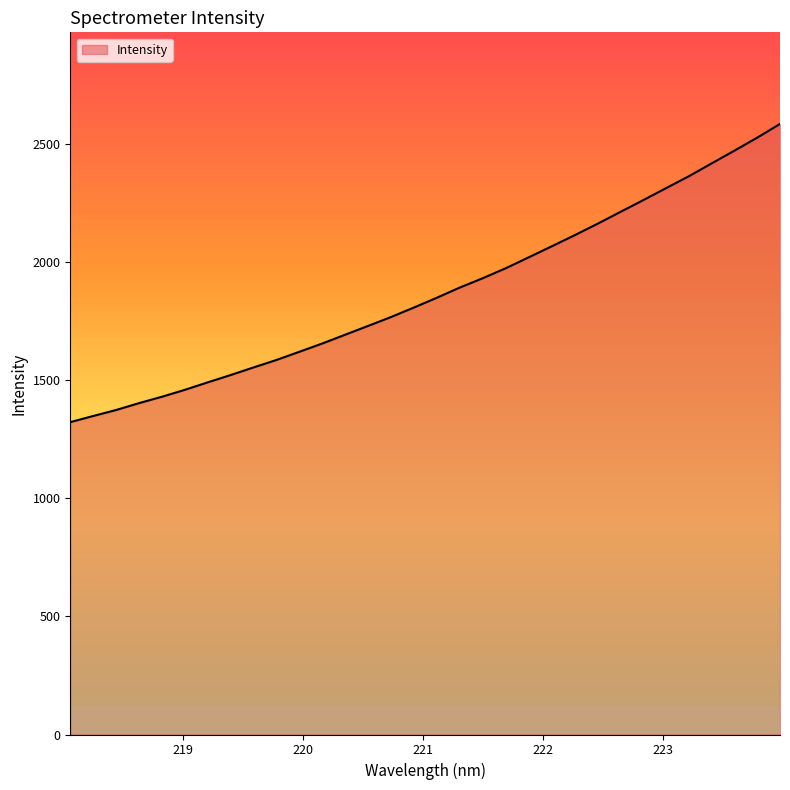

What is the difference between the maximum and minimum values?

1262.3